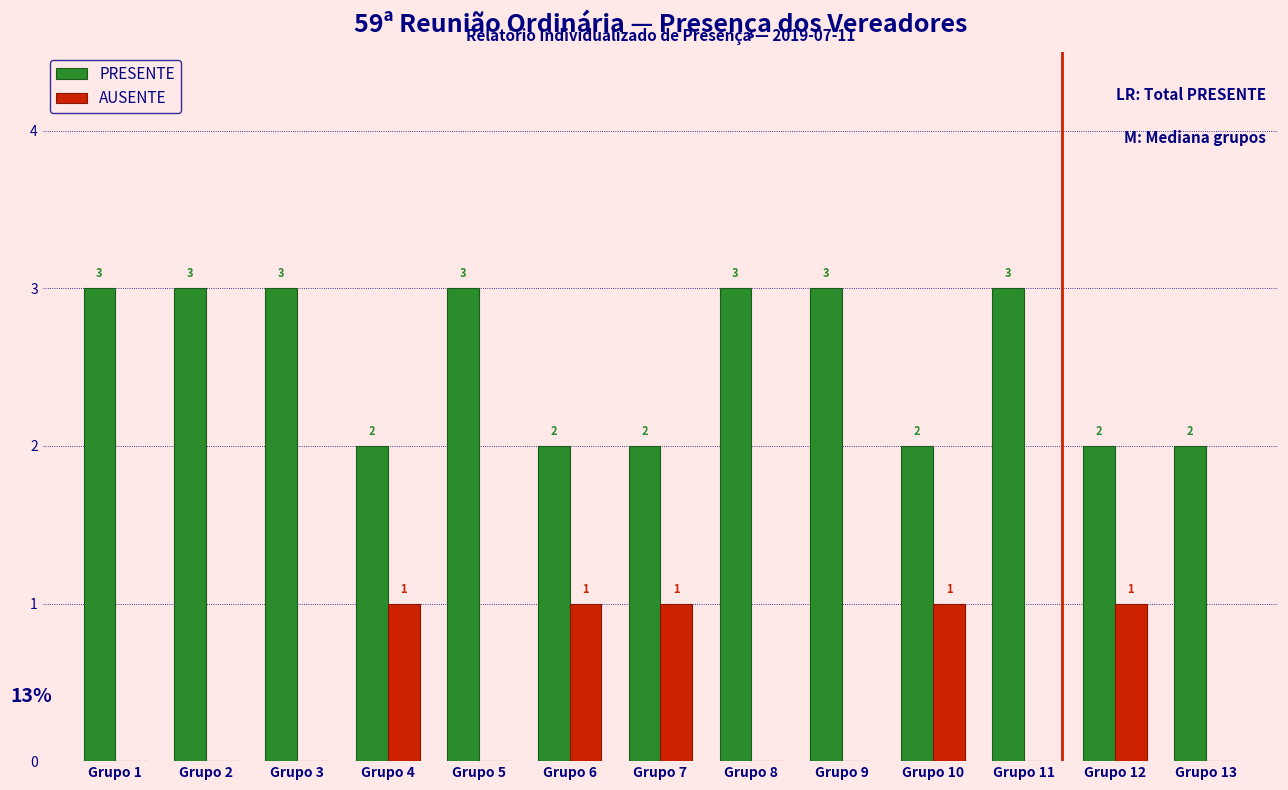

Reading left to right, transcribe all the data shown in this chart.

PRESENTE: Grupo 1=3	Grupo 2=3	Grupo 3=3	Grupo 4=2	Grupo 5=3	Grupo 6=2	Grupo 7=2	Grupo 8=3	Grupo 9=3	Grupo 10=2	Grupo 11=3	Grupo 12=2	Grupo 13=2
AUSENTE: Grupo 1=0	Grupo 2=0	Grupo 3=0	Grupo 4=1	Grupo 5=0	Grupo 6=1	Grupo 7=1	Grupo 8=0	Grupo 9=0	Grupo 10=1	Grupo 11=0	Grupo 12=1	Grupo 13=0